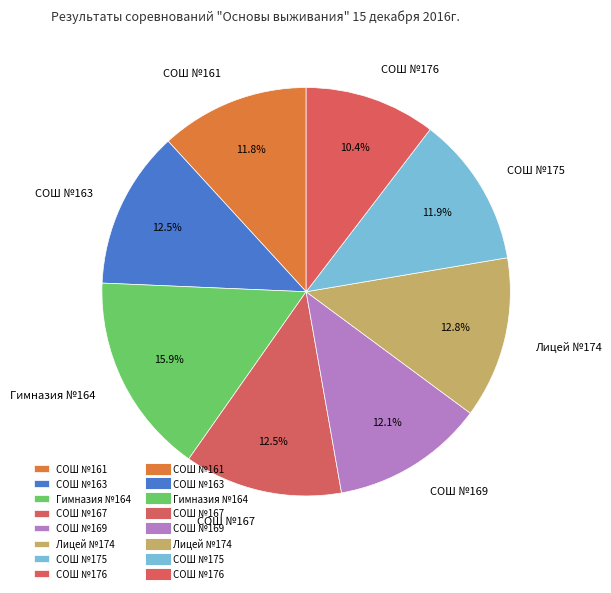

Is there any slice that represents more than half of the pie?

No